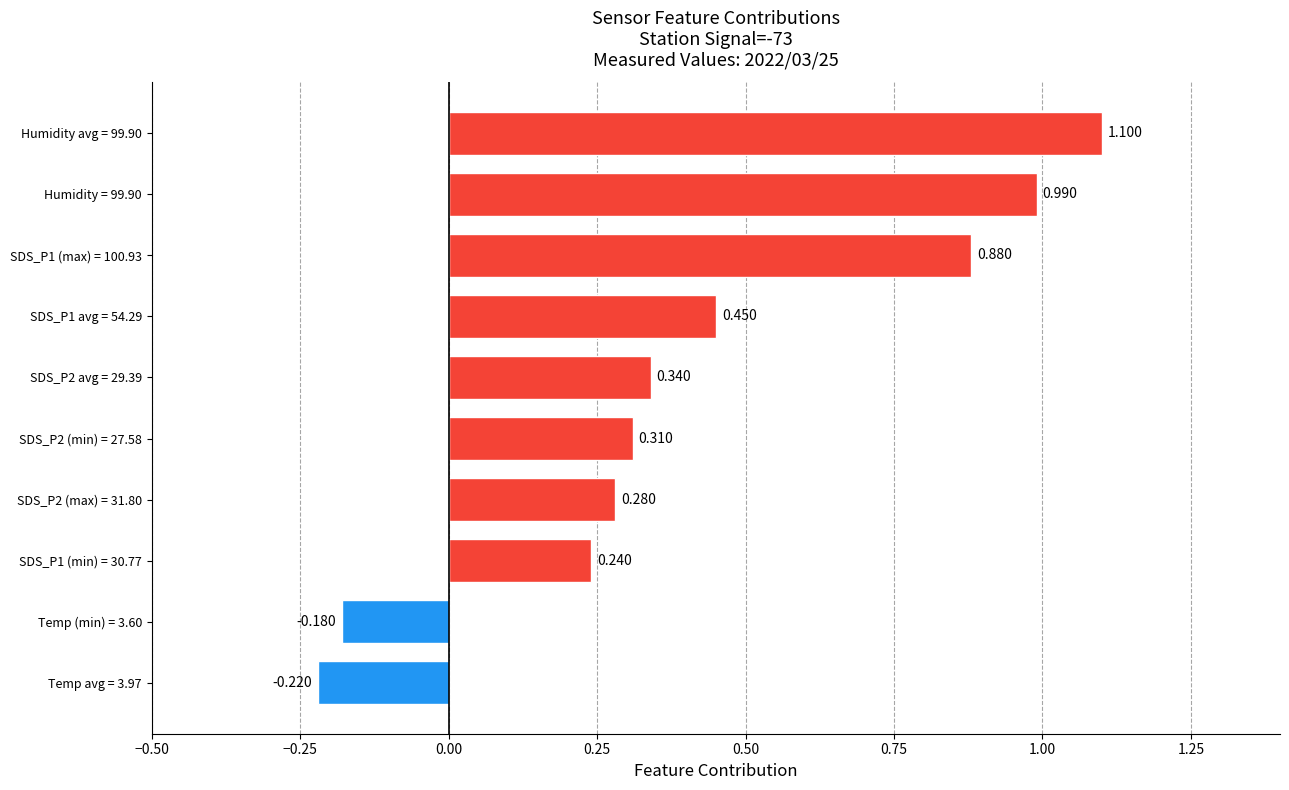

How many positive values are there?

8